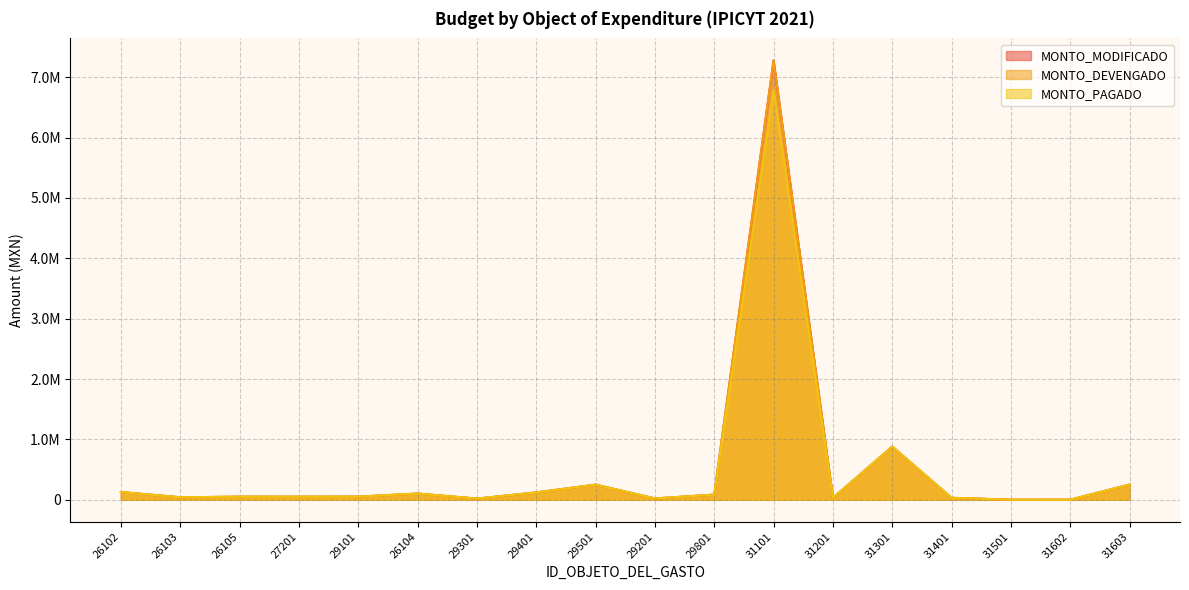

At how many categories does at least one series exceed 6717800?

1